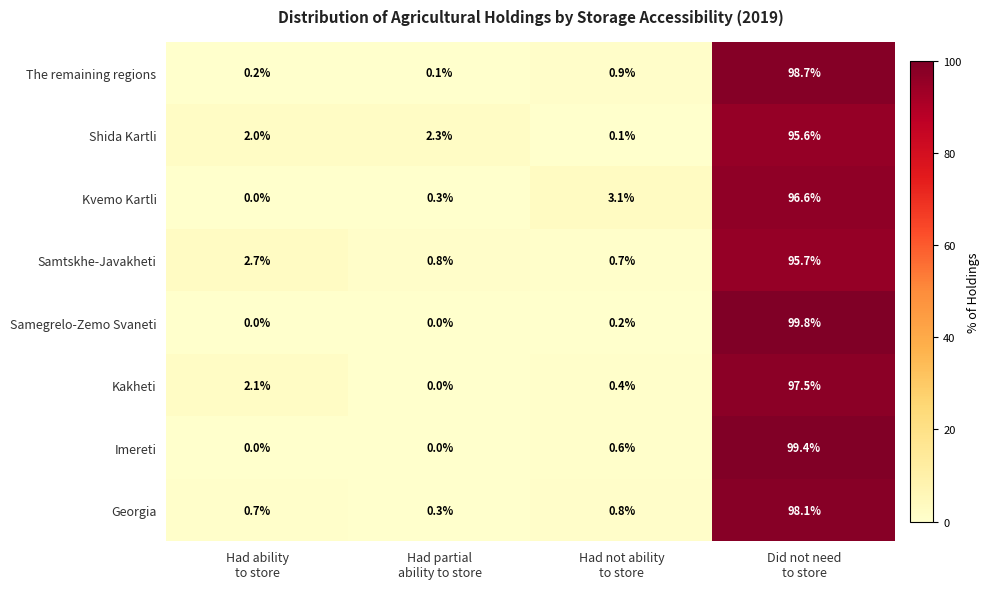

Which series has the largest range (max minus min)?

Samegrelo-Zemo Svaneti